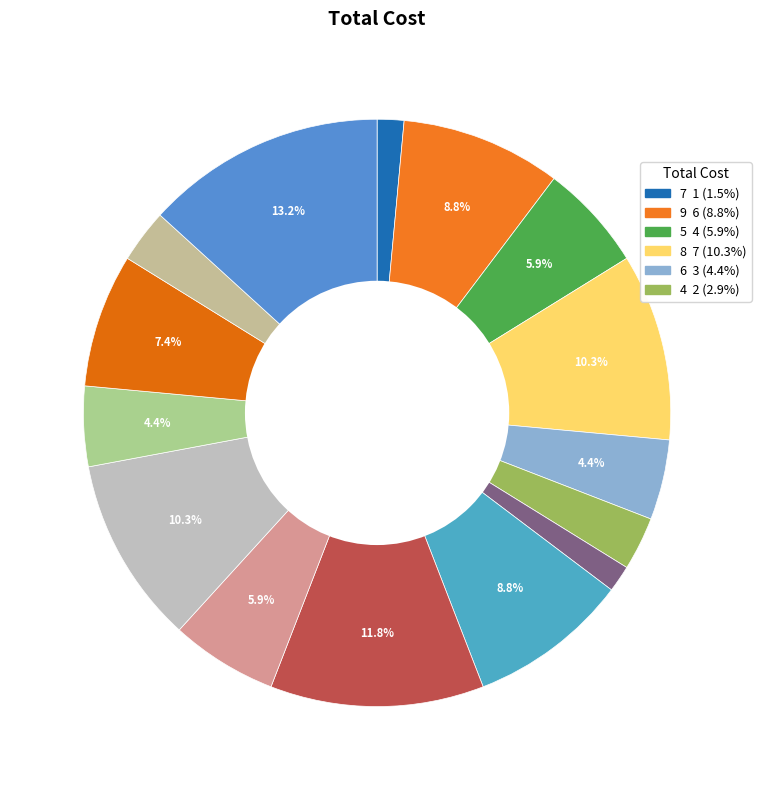

Count the number of slices in the pie.

15